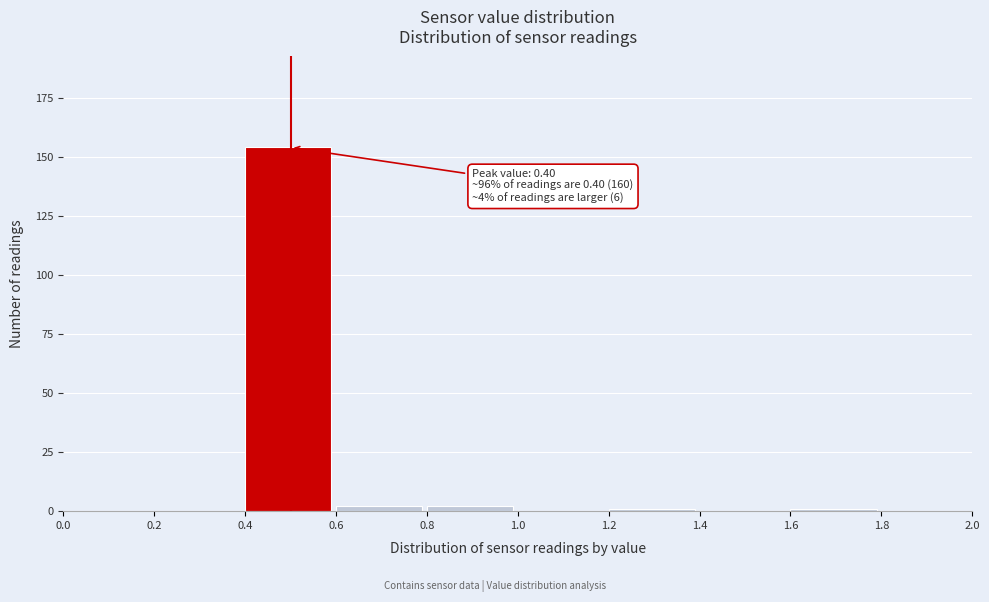

Over which range of the x-axis is the bar tallest?

0.4 to 0.6